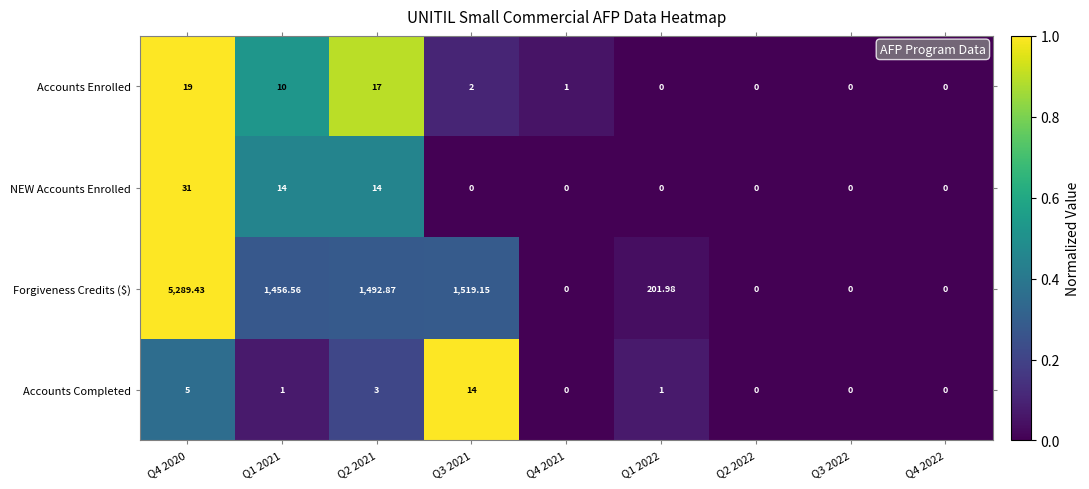

Which series has the largest range (max minus min)?

Forgiveness Credits ($)